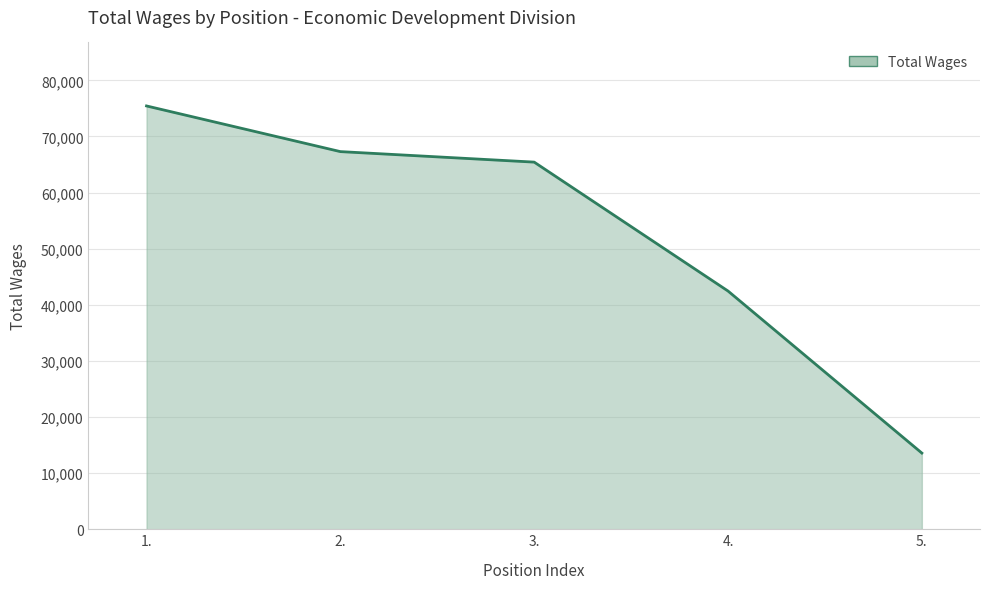

Count the number of data series in this chart.

1